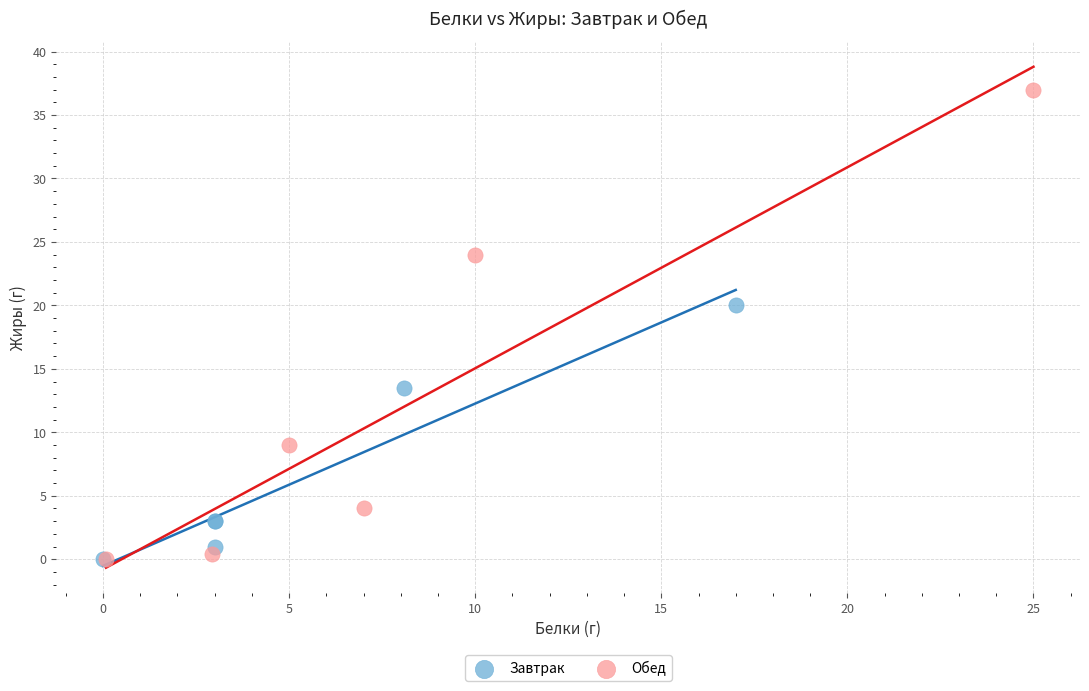

Which series has the largest Y range (max minus min)?

Обед